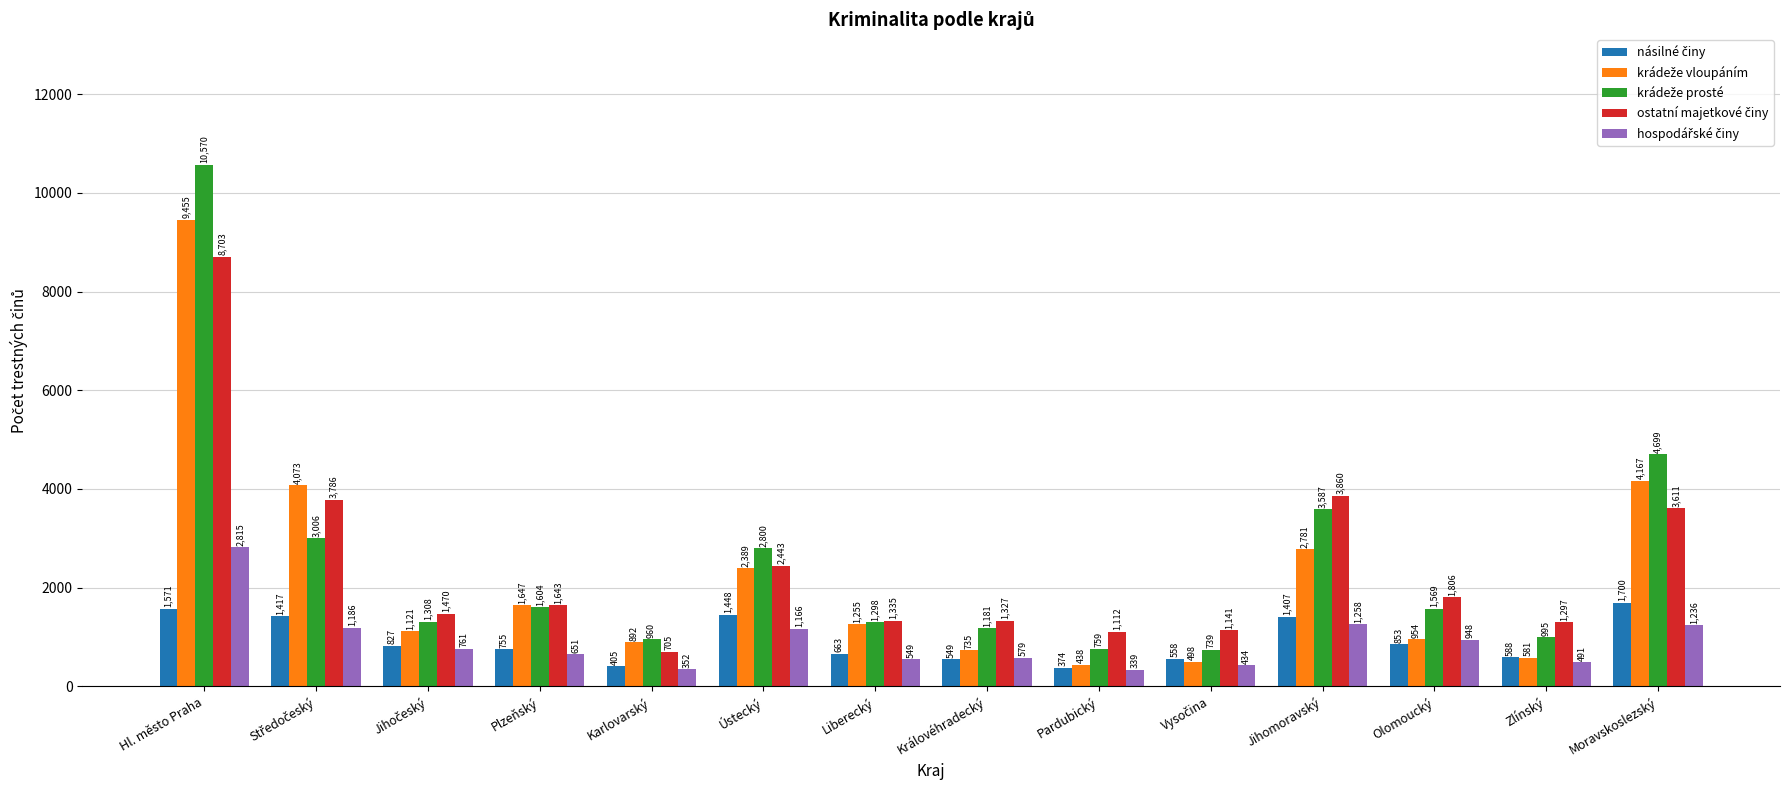

What is the total value across all series at Jihomoravský?

12893